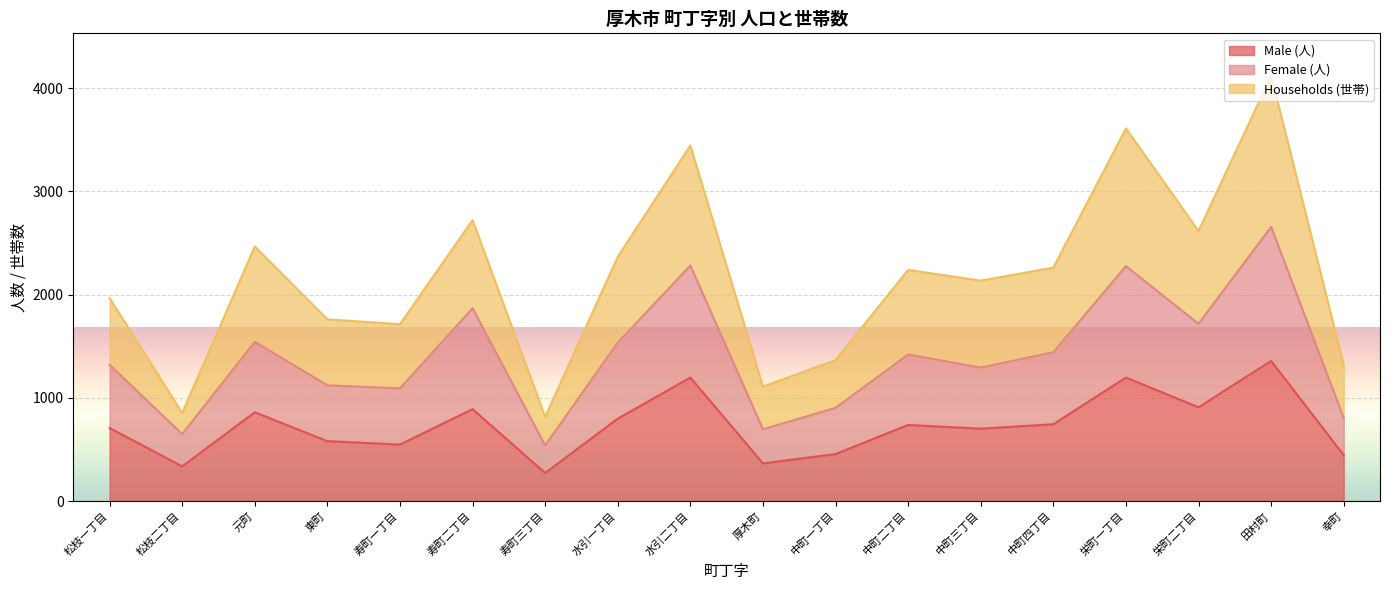

What is the difference between the second highest and minimum values in the Female (人) series?

1742